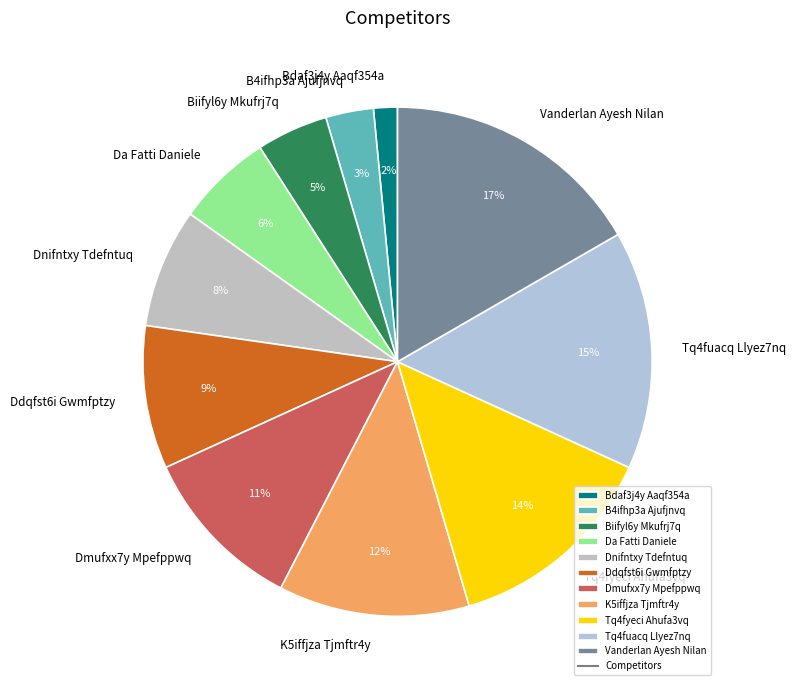

The K5iffjza Tjmftr4y slice represents 12% of the pie. True or false?

True